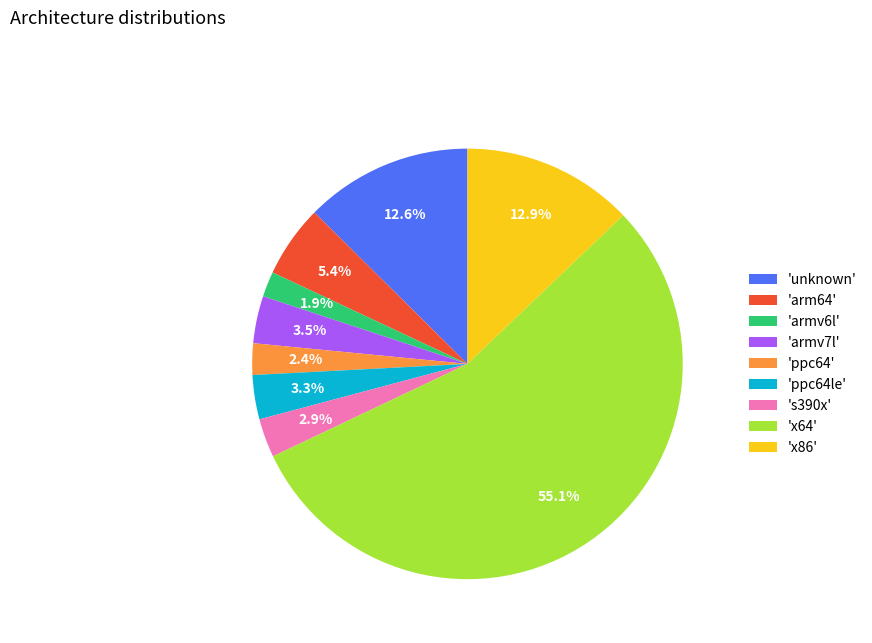

Which has a higher value, 'x86' or 'ppc64'?

'x86'